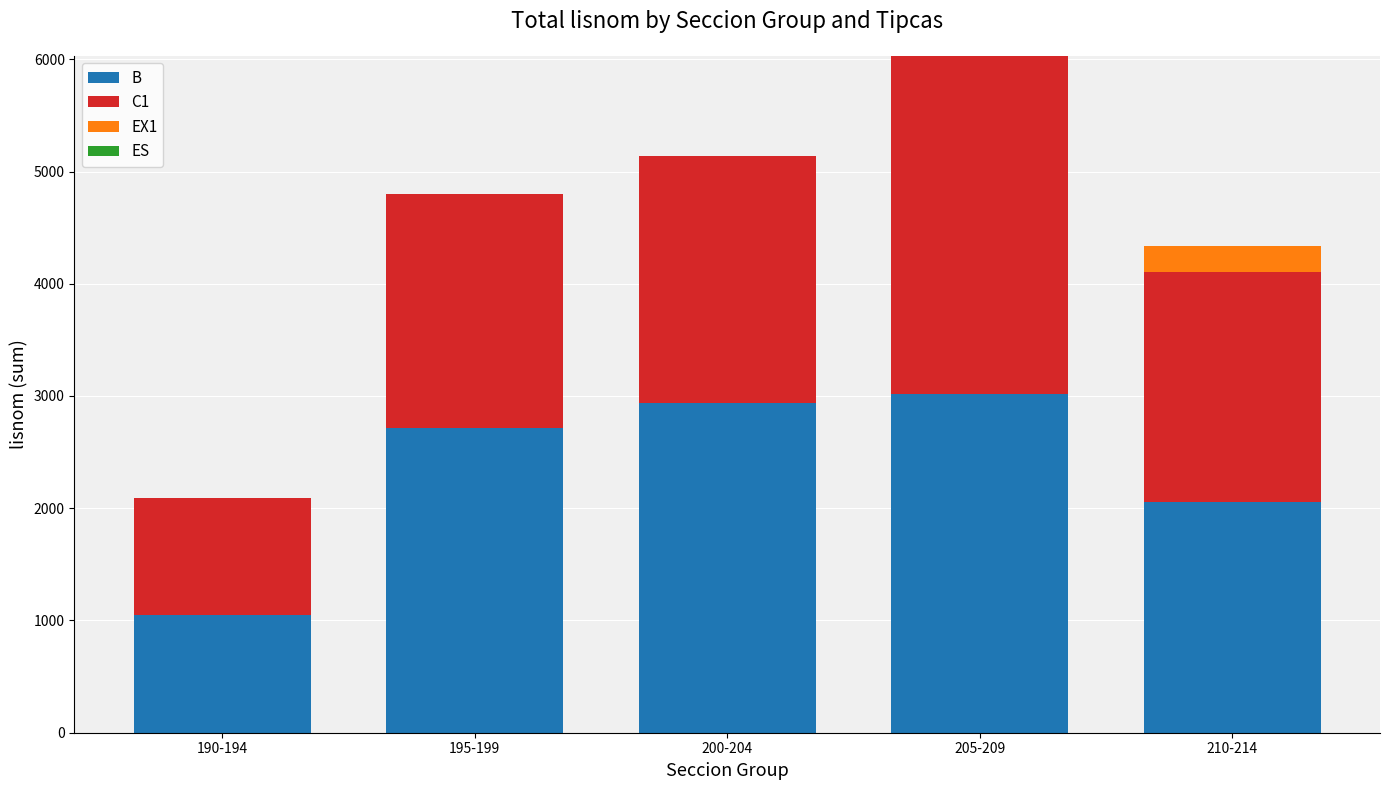

What is the total value across all series at 190-194?

2095